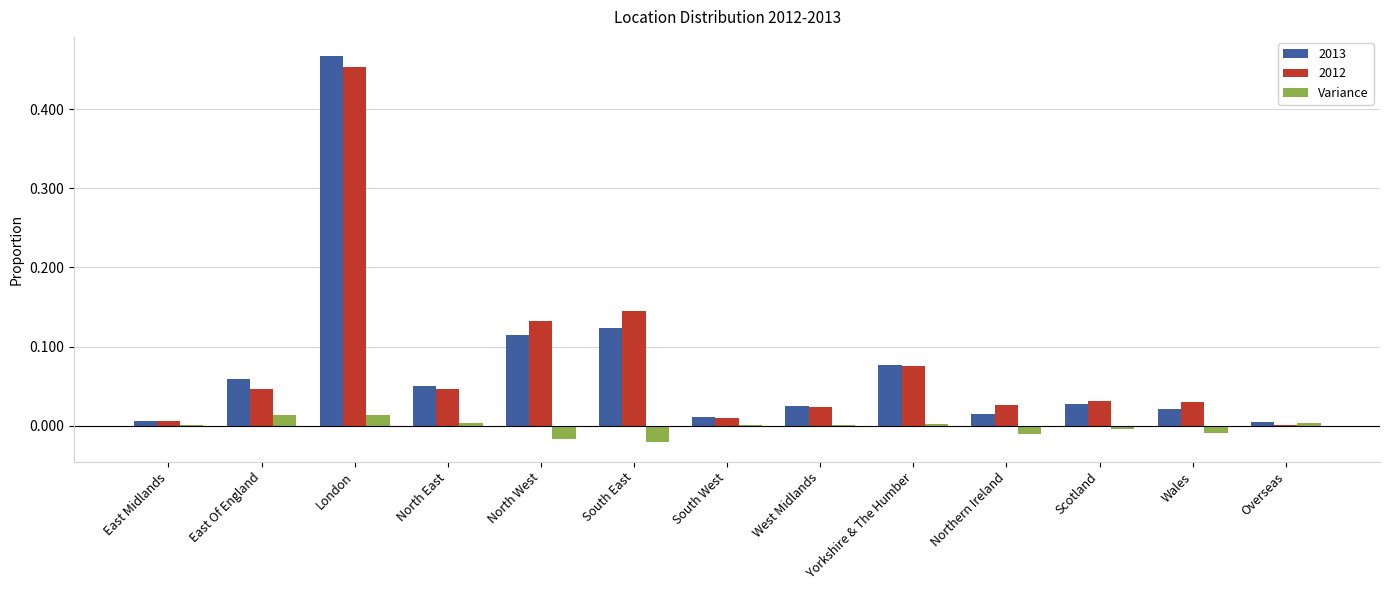

Is the value of Variance at North East greater than the value of 2013 at North East?

No